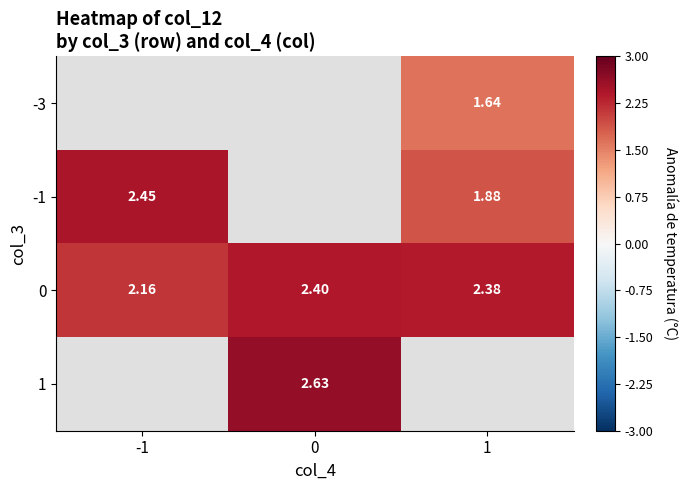

Where is -1 nearest to the value 2?

1